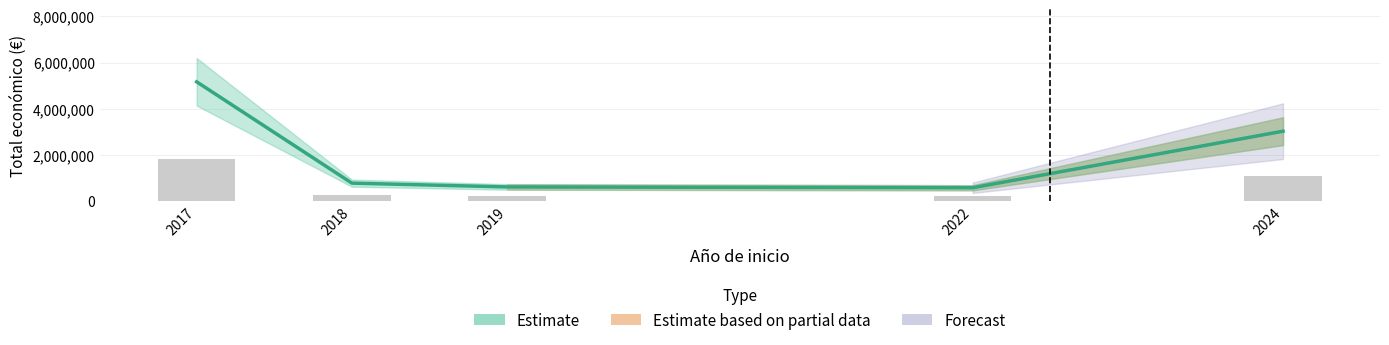

Where is the data nearest to the value 2663967?

2024